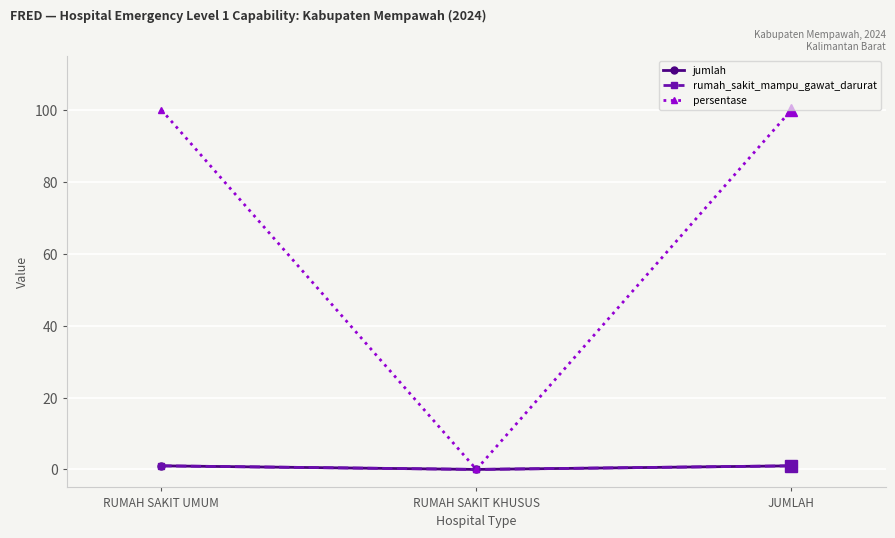

At which category is the sum across all series the highest?

RUMAH SAKIT UMUM